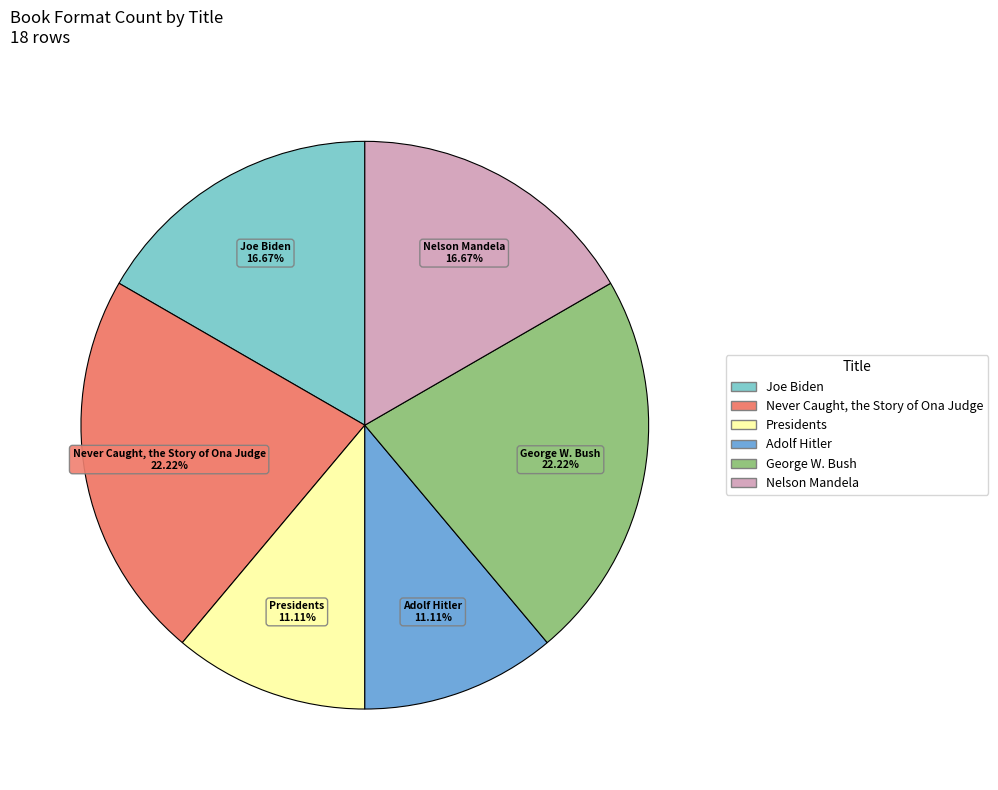

Do George W. Bush and Never Caught, the Story of Ona Judge together represent more than half of the pie?

No